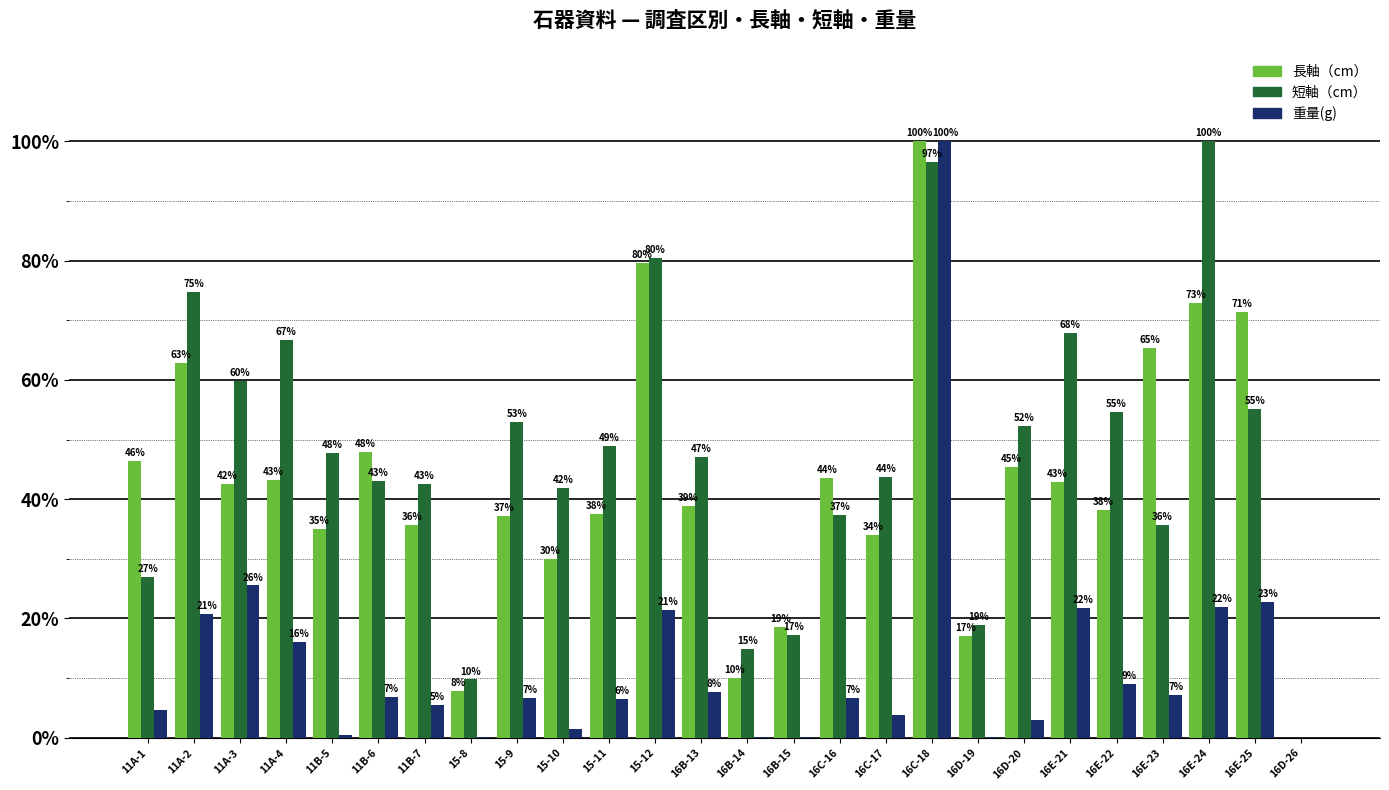

What is the spread (max minus min) of values at 16E-25?

48.6